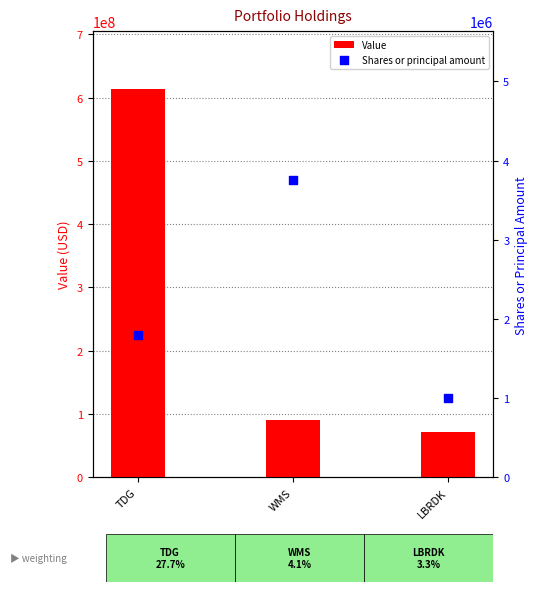

Which series reaches the maximum Y coordinate?

Value